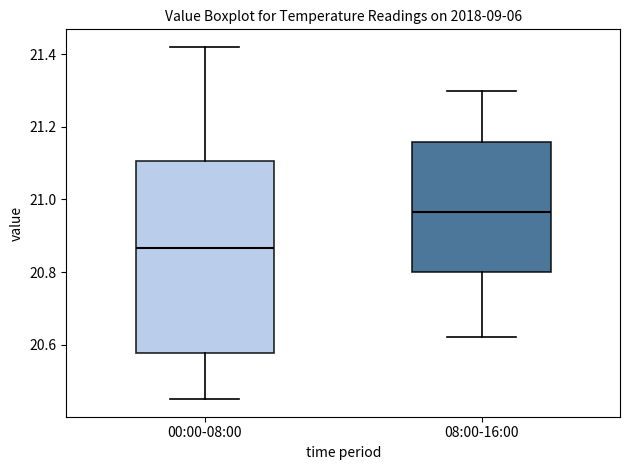

Which box has the lowest median line?

00:00-08:00